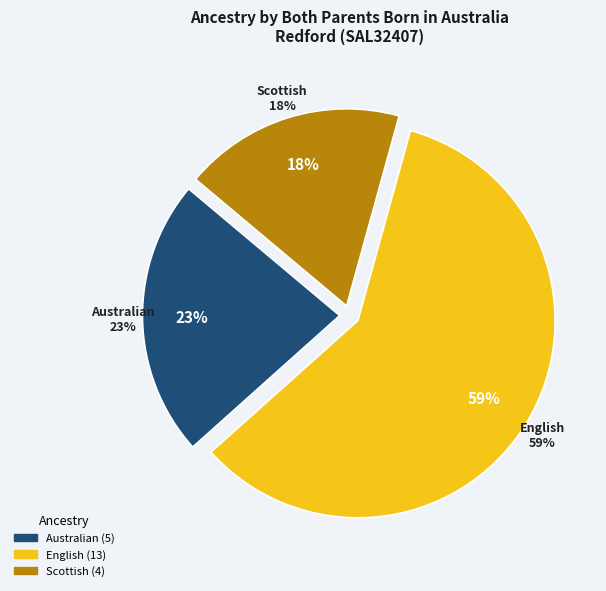

True or false: Australian accounts for 37% of the total.

False